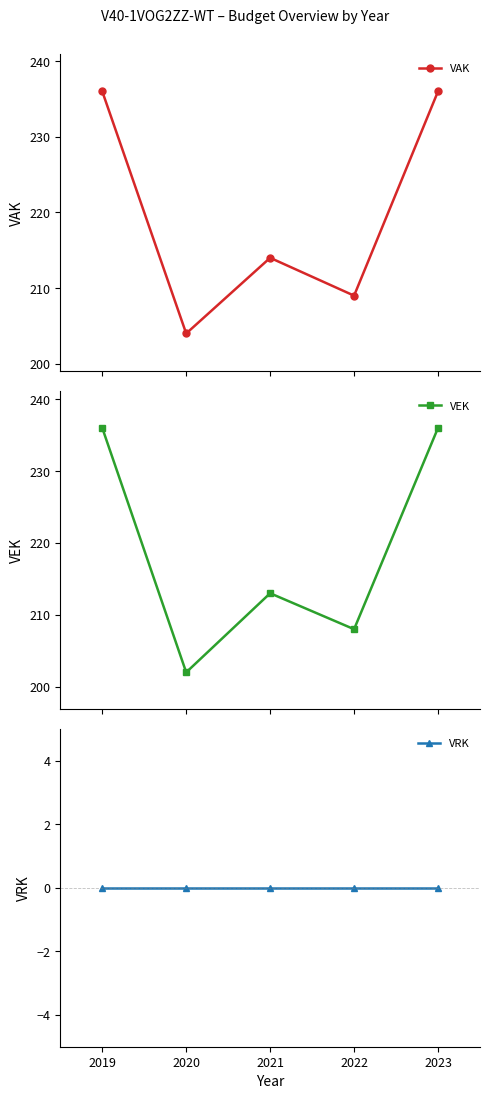

What is the greatest value displayed?

236